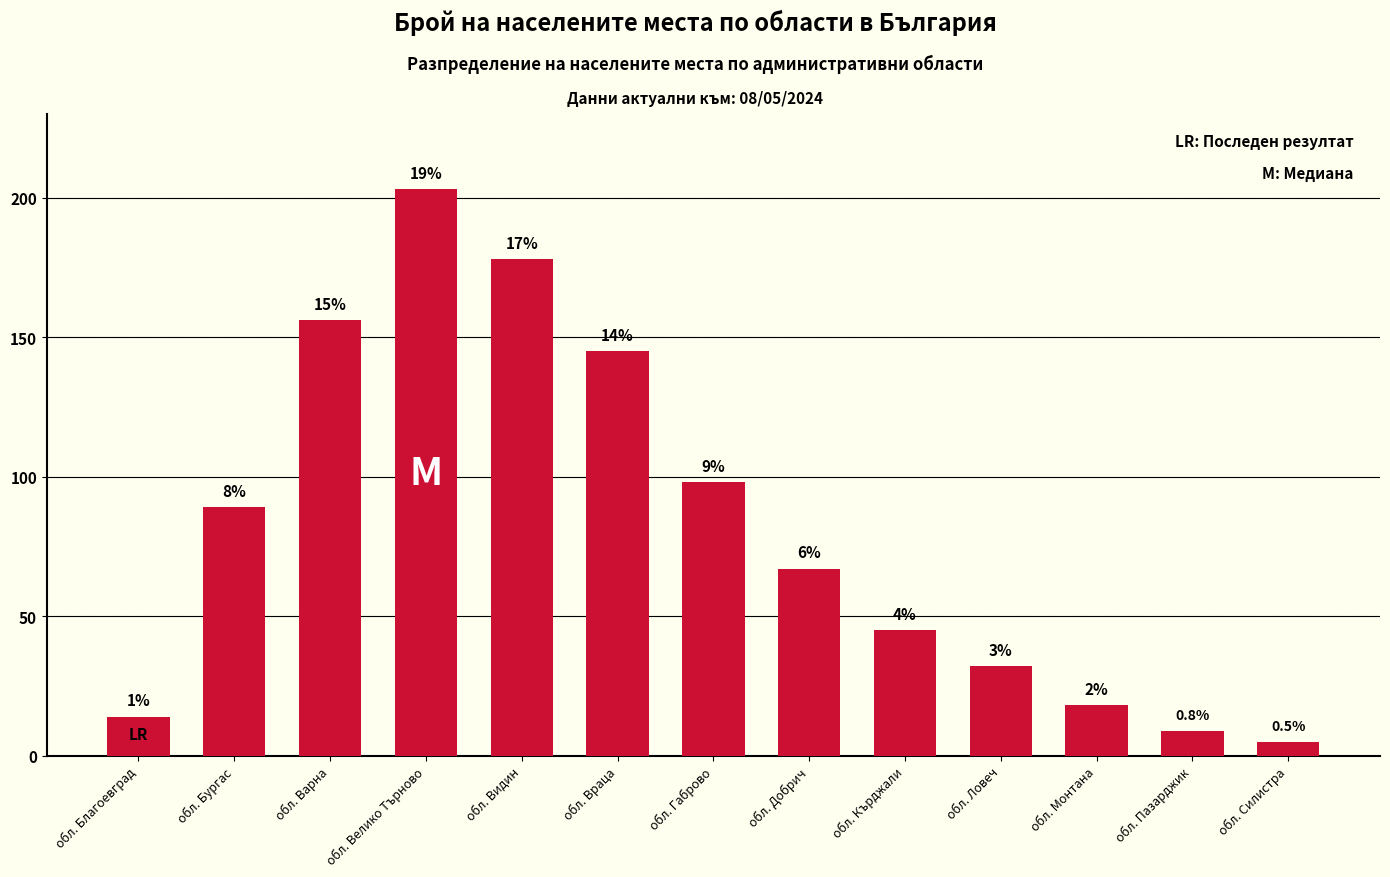

The value at обл. Велико Търново is 203. True or false?

True